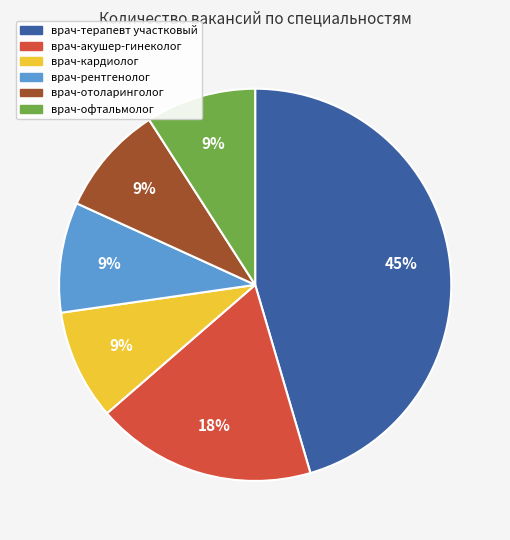

Is врач-офтальмолог the majority of the pie?

No